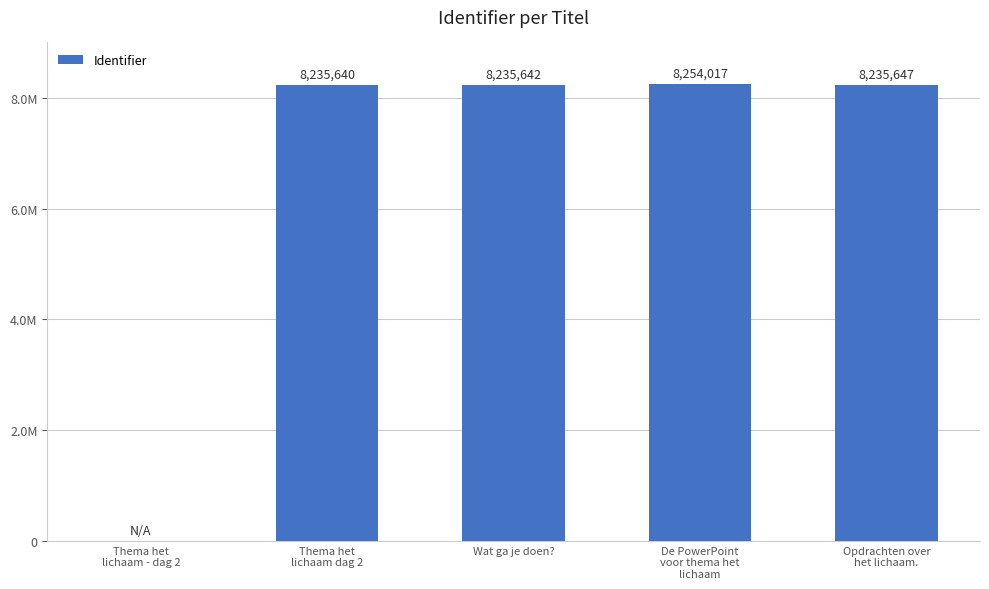

What is the value of the 4th bar from the left?

8254017